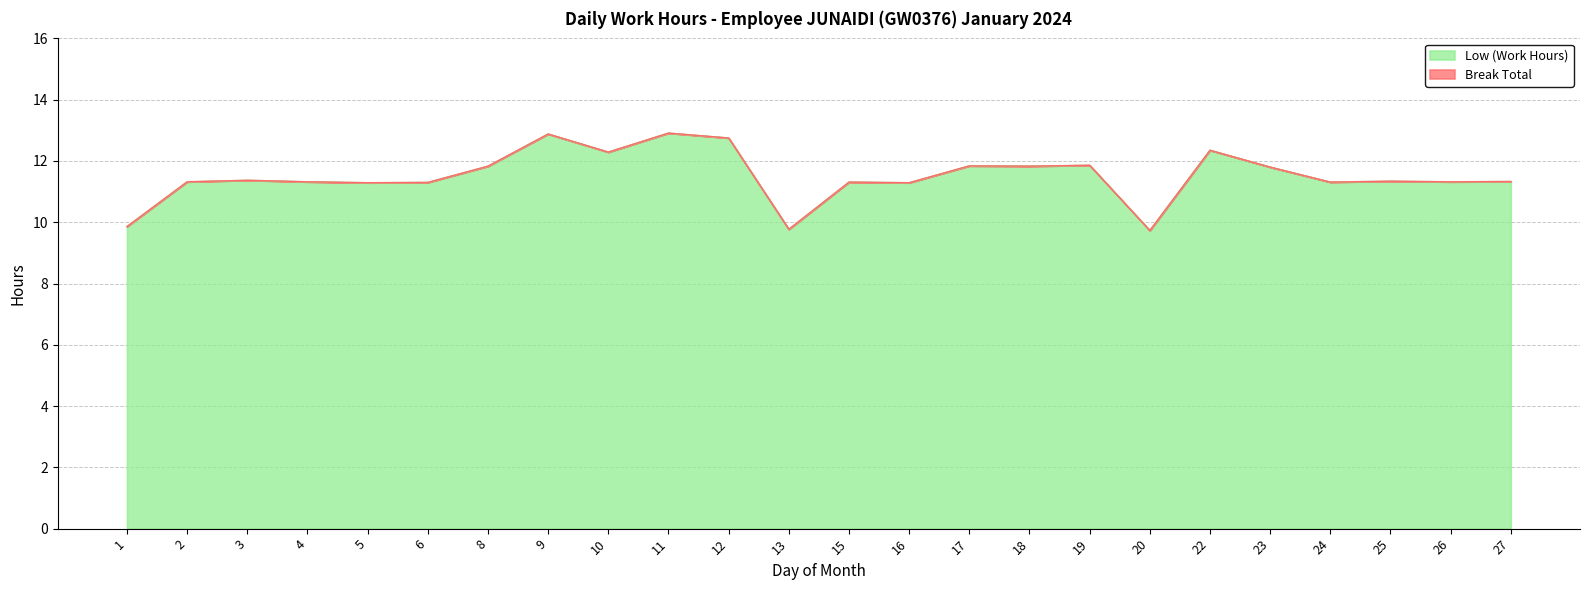

Rank the categories by value from lowest to highest.

20, 13, 1, 5, 16, 6, 15, 24, 2, 4, 26, 27, 25, 3, 23, 8, 18, 17, 19, 10, 22, 12, 9, 11